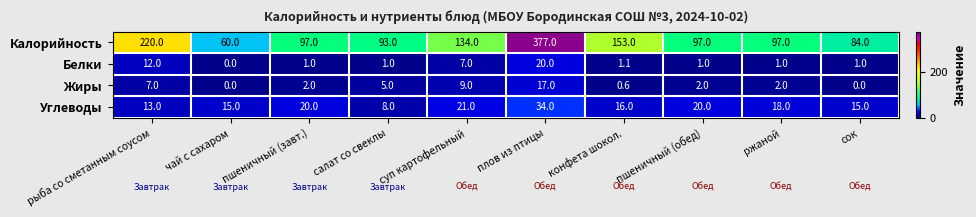

True or false: Углеводы has a value of 8.0 at салат со свеклы.

True